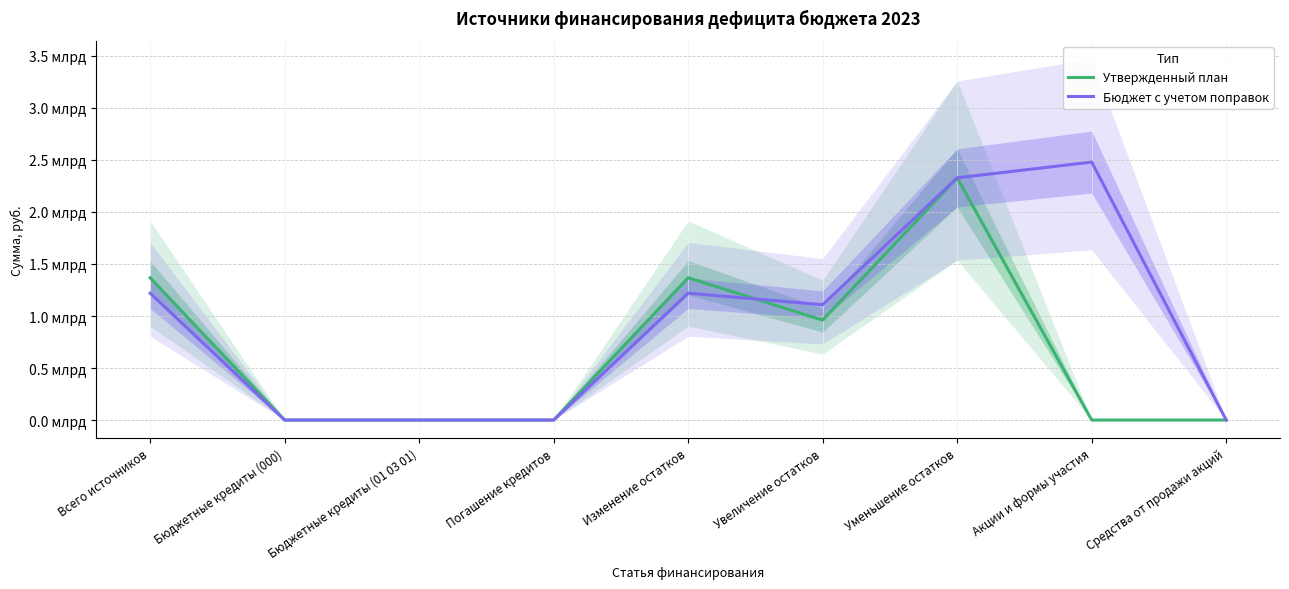

What is the highest value of the Утвержденный план series?

2328080681